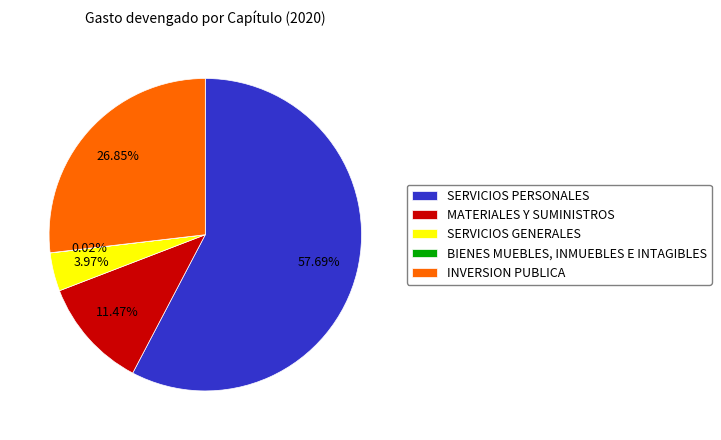

Approximately how many times larger is the value at SERVICIOS PERSONALES compared to INVERSION PUBLICA?

2.1